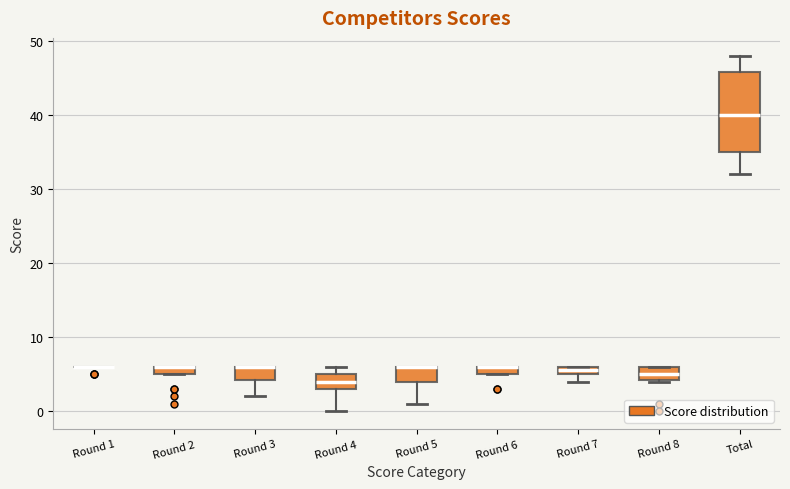

Comparing the boxes themselves (not the whiskers), which one is the tallest?

Total